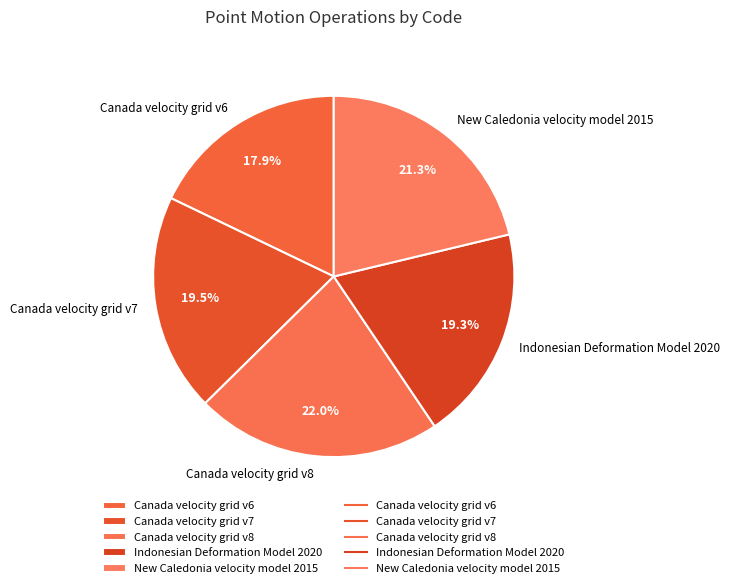

Is it true that Canada velocity grid v8 is 22% of the pie?

True